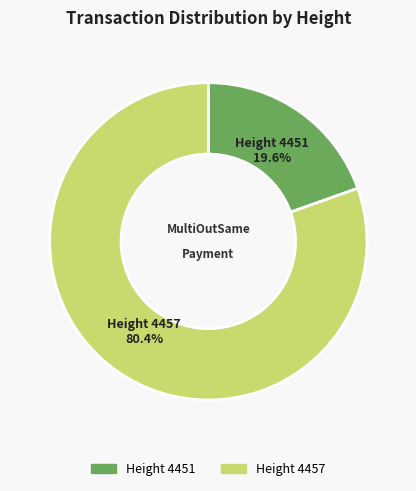

How many slices are in this pie chart?

2